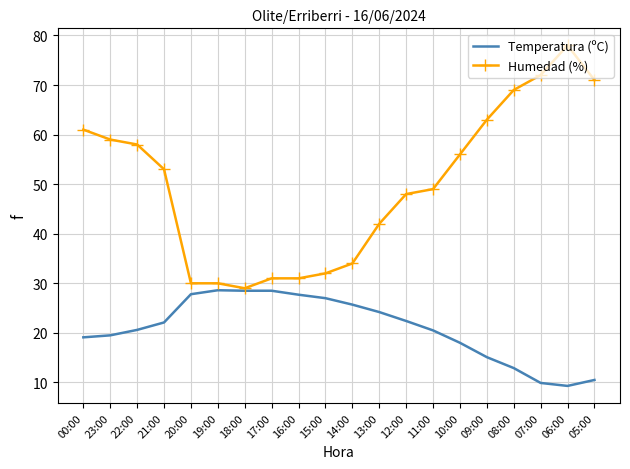

Rank the series by their average value, from highest to lowest.

Humedad (%), Temperatura (ºC)